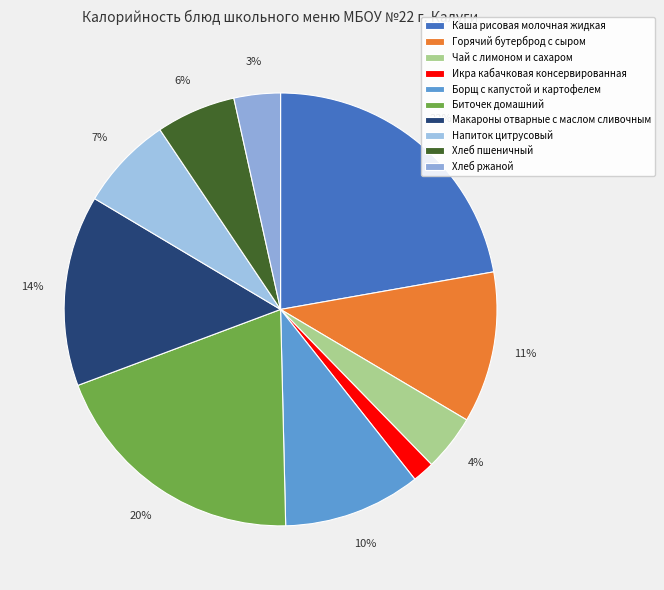

How many segments does this pie chart have?

10